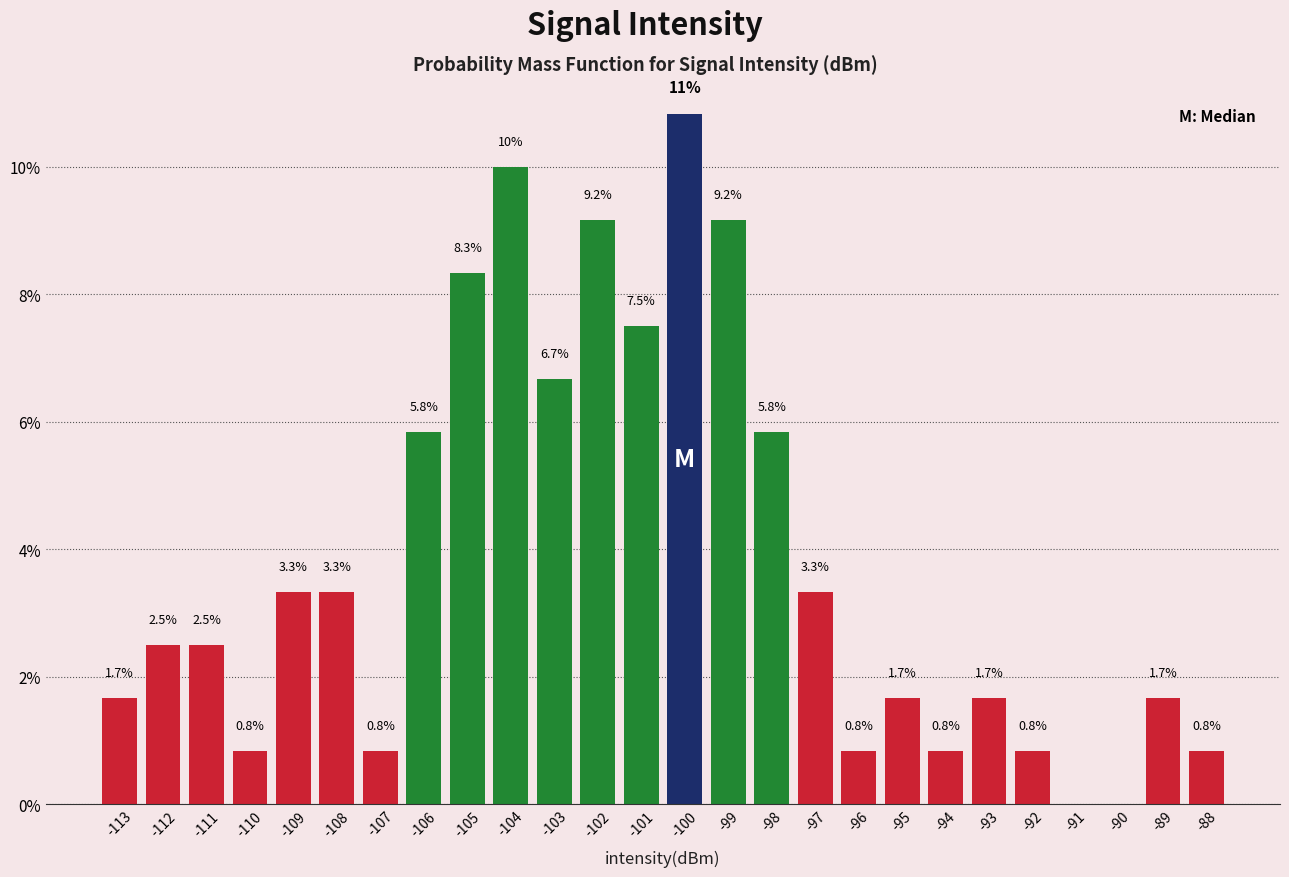

Reading right to left, extract all data points from this chart.

-88=0.8	-89=1.7	-90=0.0	-91=0.0	-92=0.8	-93=1.7	-94=0.8	-95=1.7	-96=0.8	-97=3.3	-98=5.8	-99=9.2	-100=10.8	-101=7.5	-102=9.2	-103=6.7	-104=10.0	-105=8.3	-106=5.8	-107=0.8	-108=3.3	-109=3.3	-110=0.8	-111=2.5	-112=2.5	-113=1.7